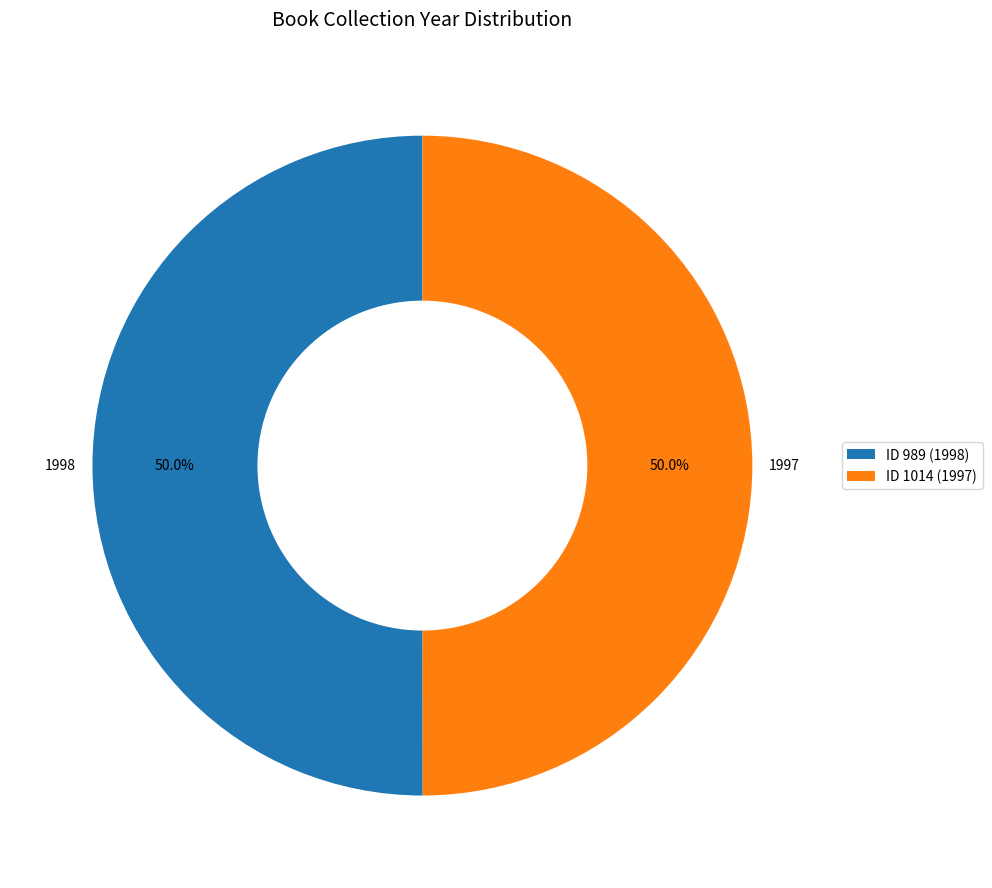

How many segments does this pie chart have?

2